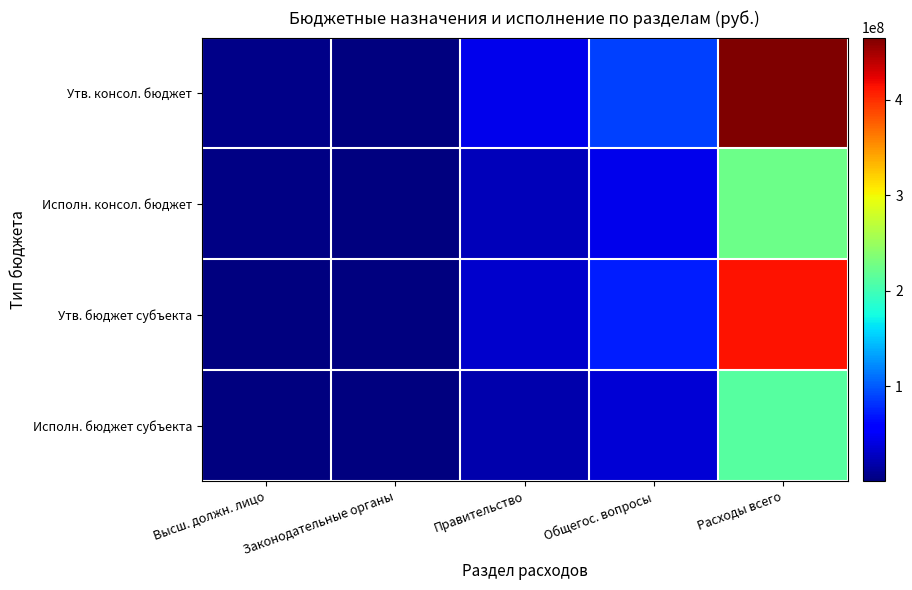

Rank the series by their maximum value, from lowest to highest.

Исполн. бюджет субъекта, Исполн. консол. бюджет, Утв. бюджет субъекта, Утв. консол. бюджет